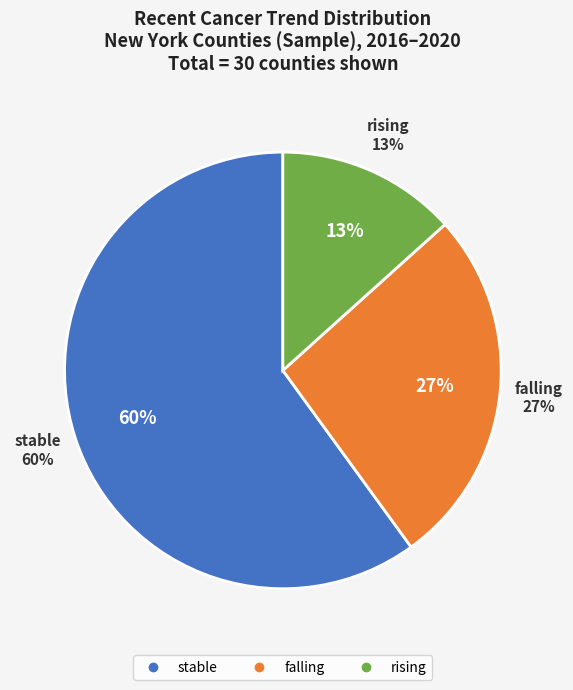

How many slices are in this pie chart?

3